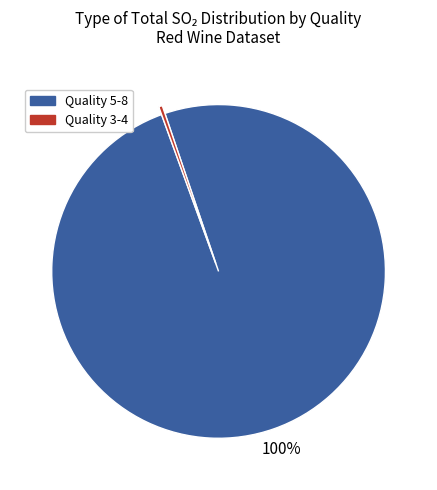

To the nearest percent, what is the average slice percentage?

50%